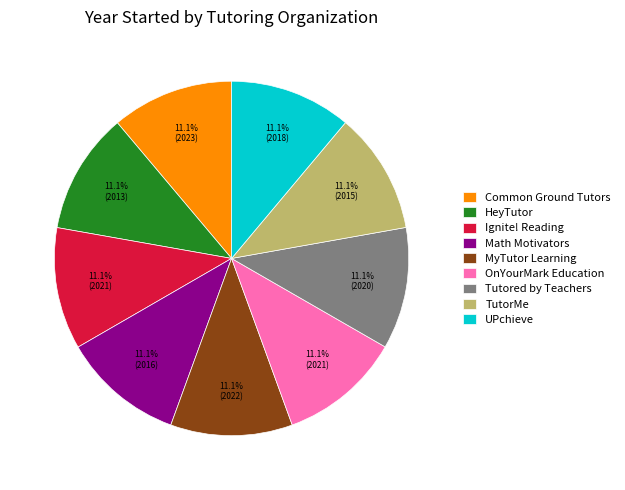

Approximately how many times larger is the value at Ignite! Reading compared to Common Ground Tutors?

1.0